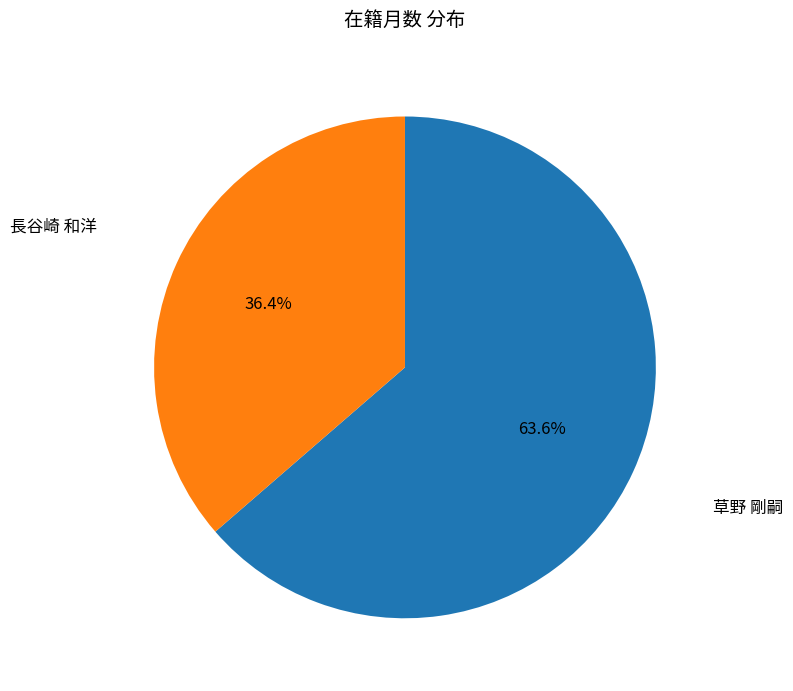

Is there any slice that represents more than half of the pie?

Yes